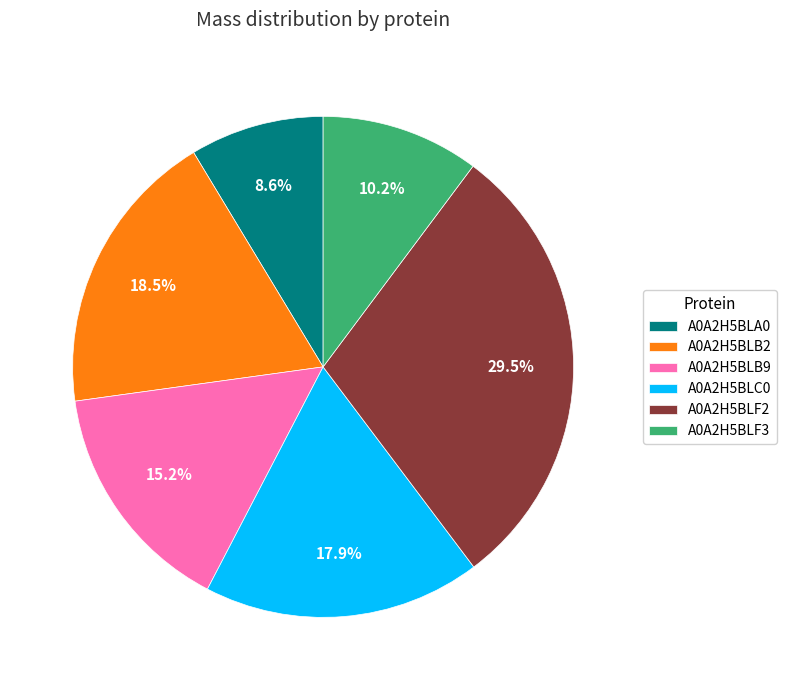

Does any single category account for the majority?

No